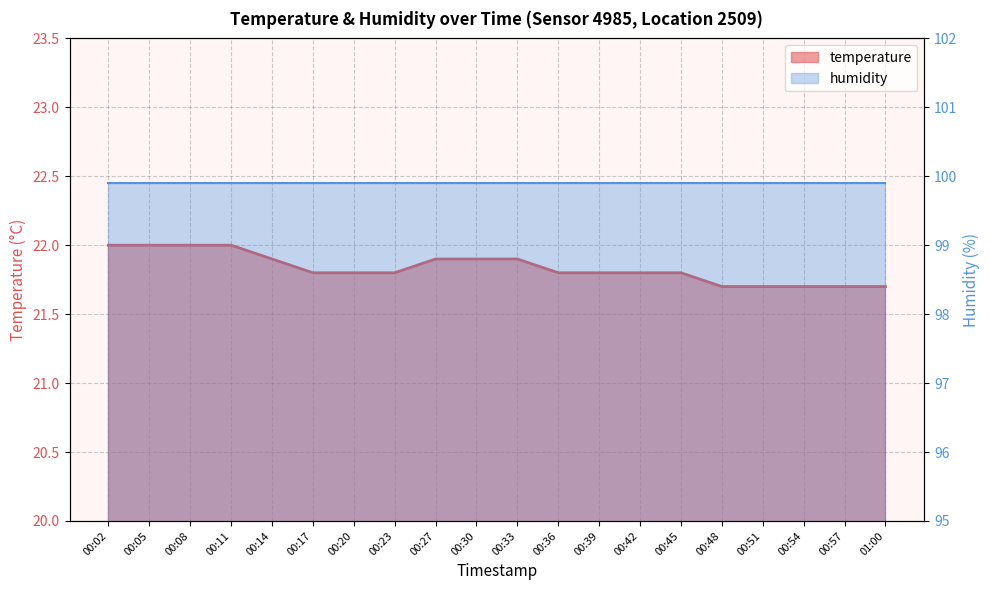

True or false: the data shows 37.6 at 00:42.

False